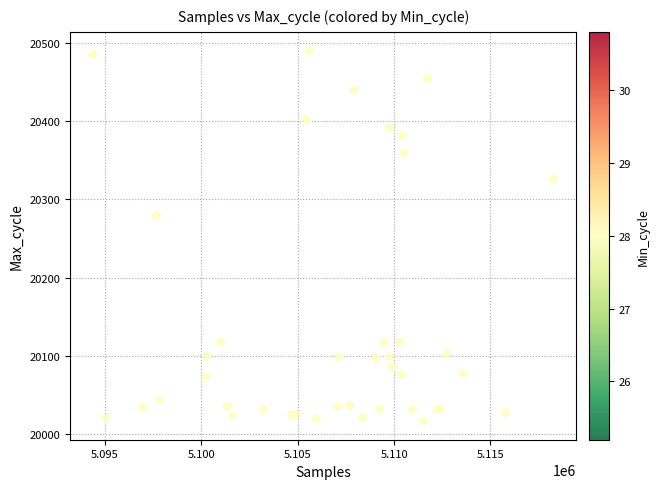

What Y value in the scatter plot is closest to 20253?

20279